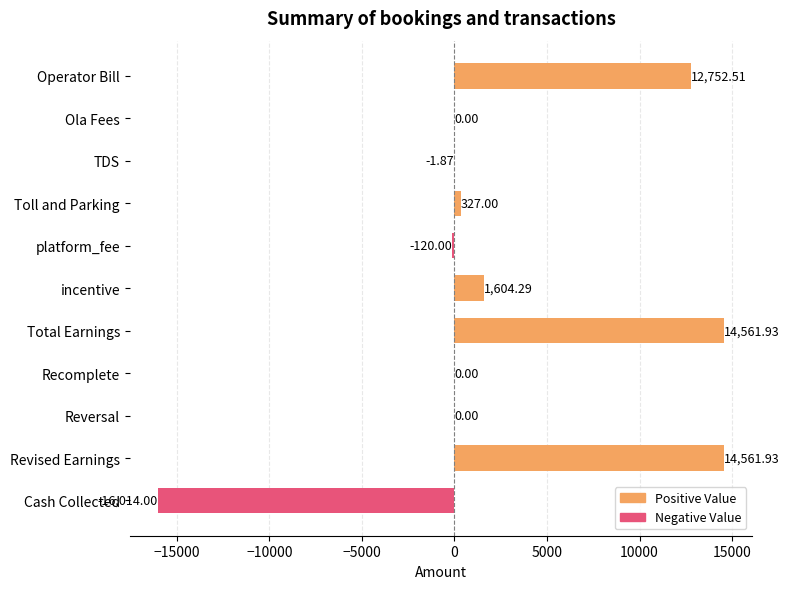

What is the change in value from platform_fee to Recomplete?

+120.0